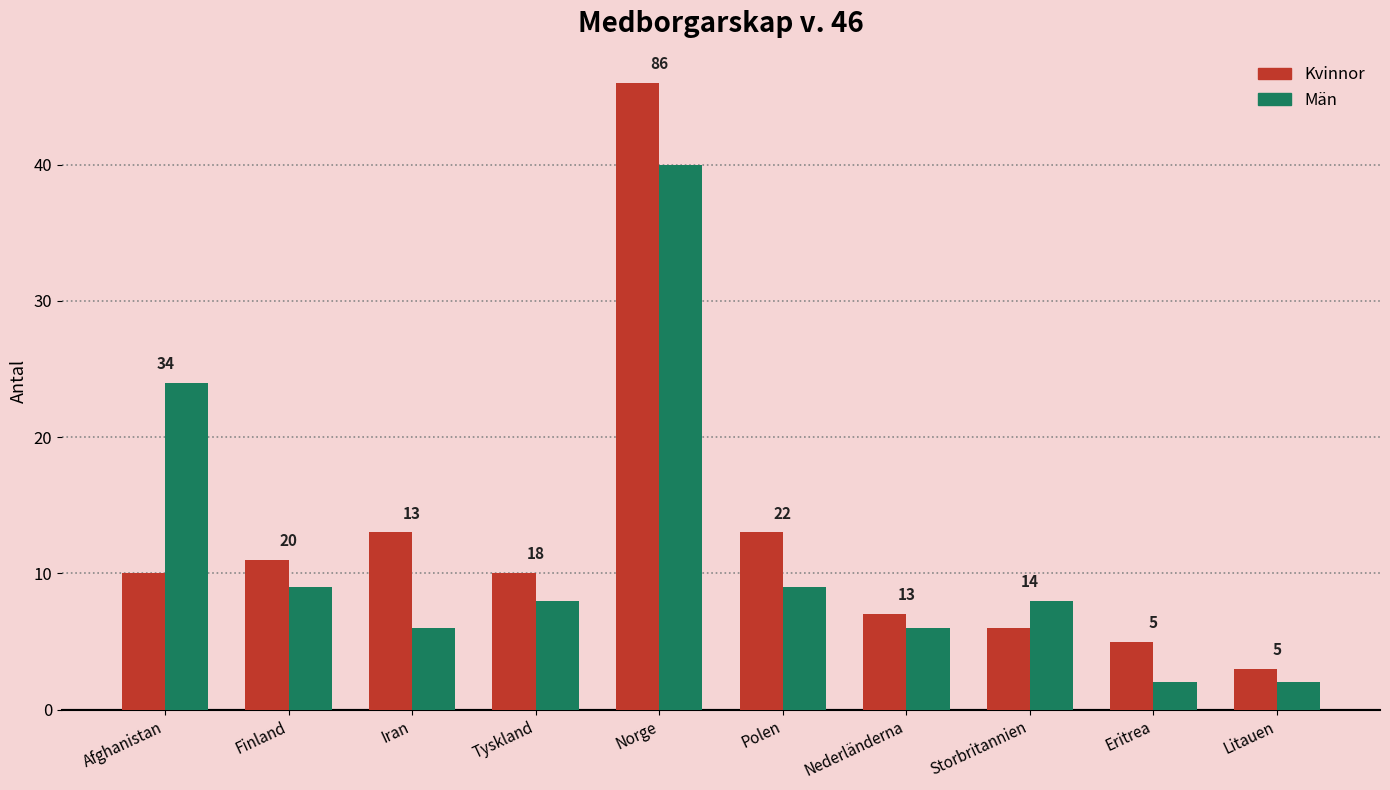

What is the label of the 4th bar from the left?

Tyskland